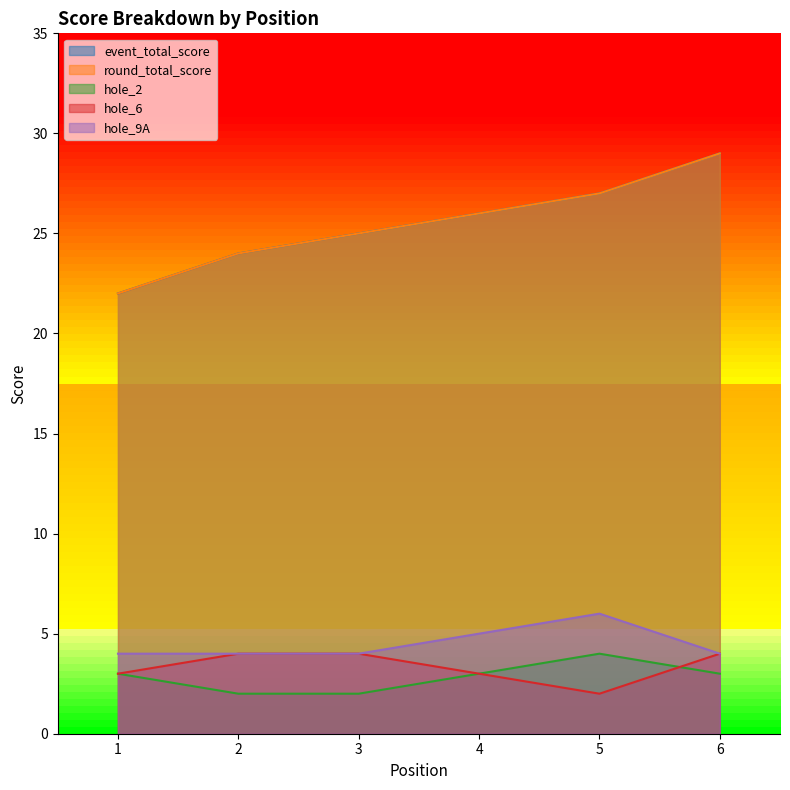

True or false: round_total_score and hole_2 intersect in this chart.

False